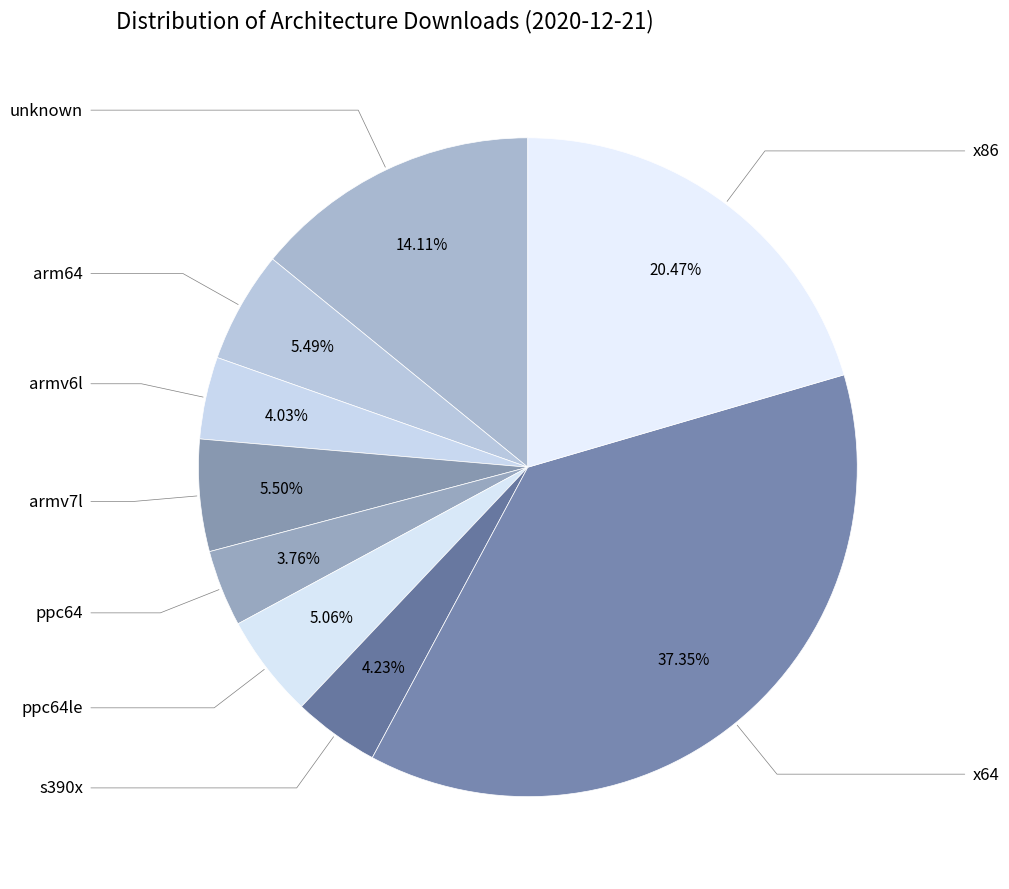

How many slices are in this pie chart?

9